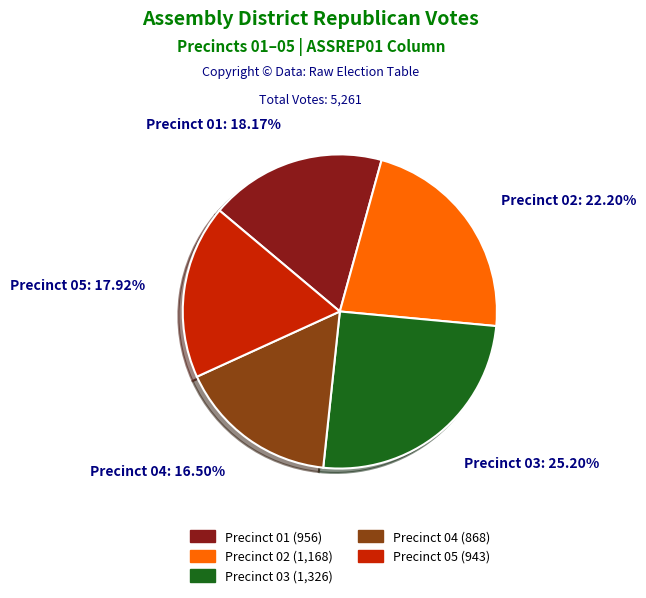

Is there any slice that represents more than half of the pie?

No